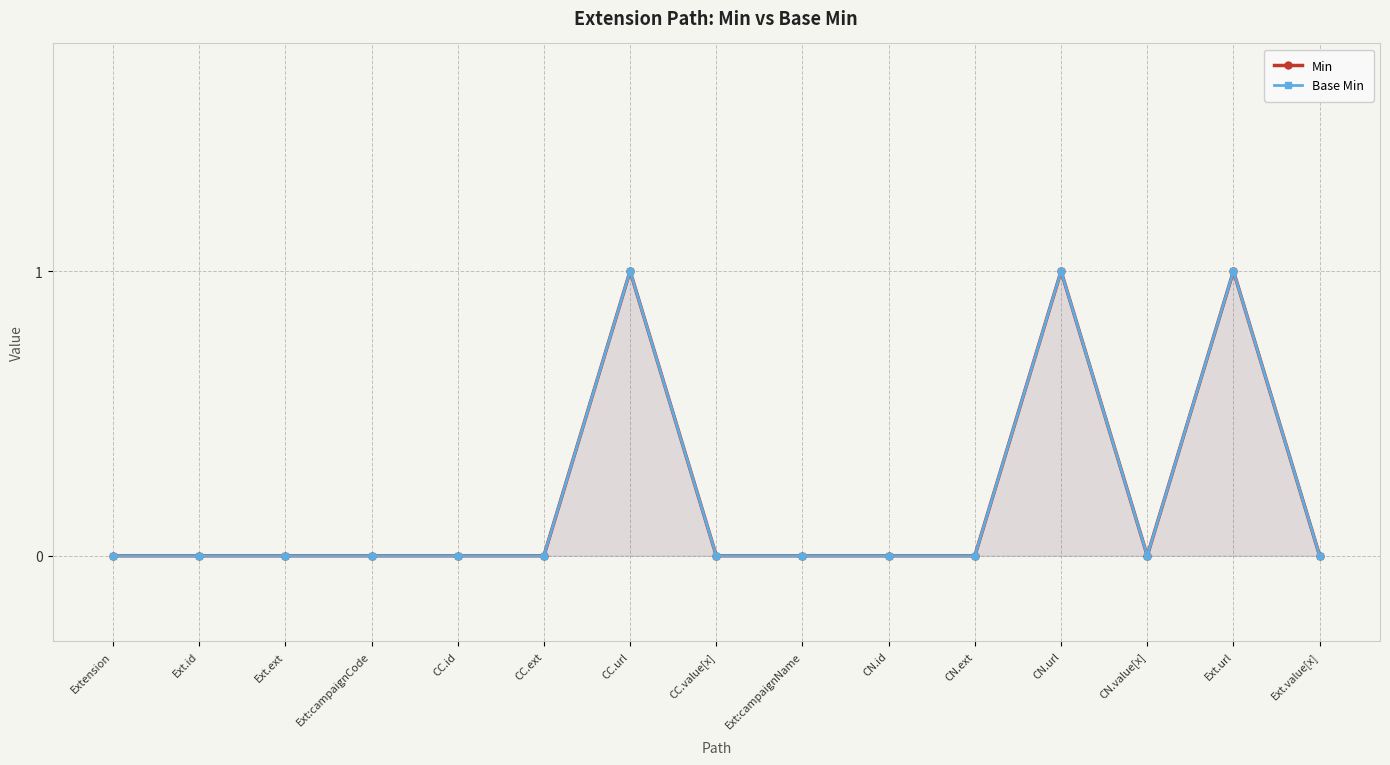

At how many categories does at least one series exceed 0?

3